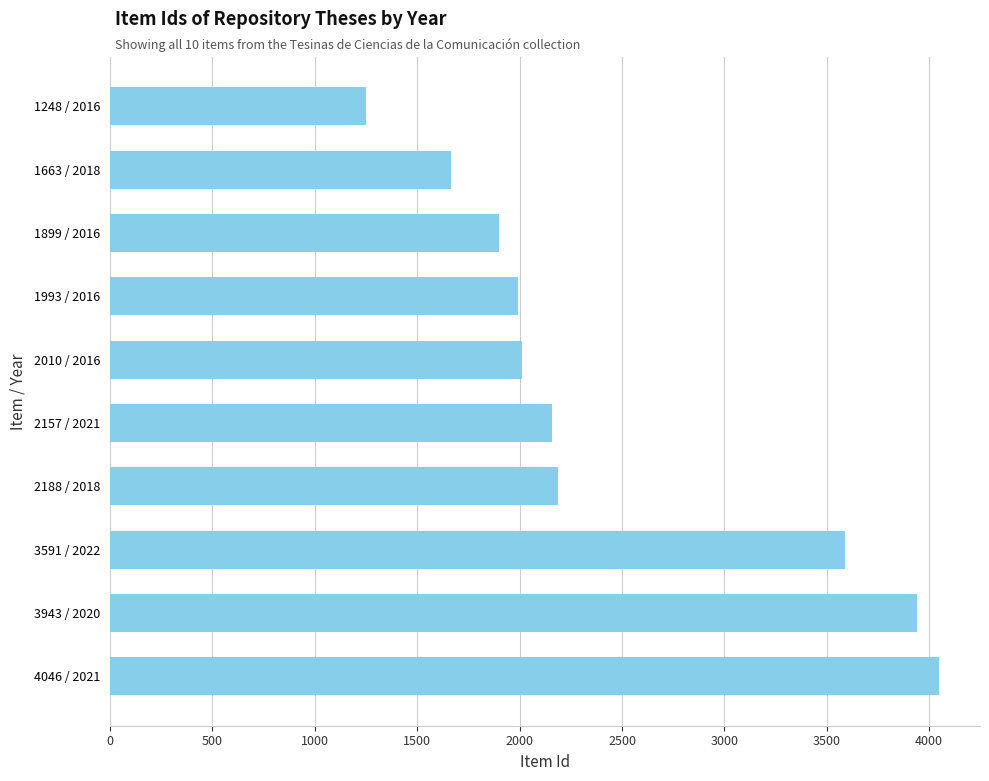

How many distinct data groups are displayed?

1